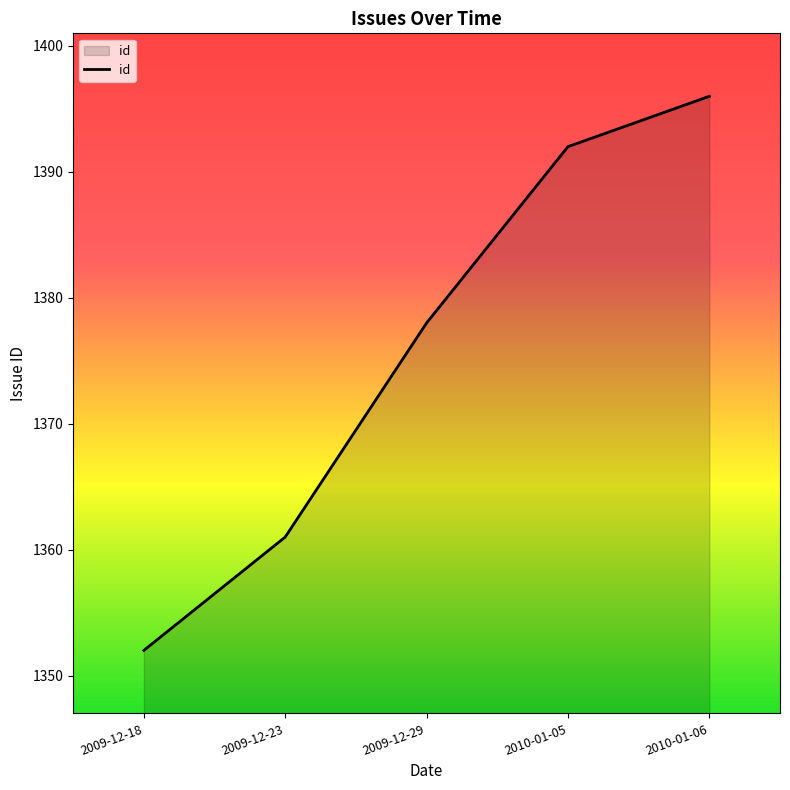

True or false: the data shows 2422 at 2010-01-05.

False